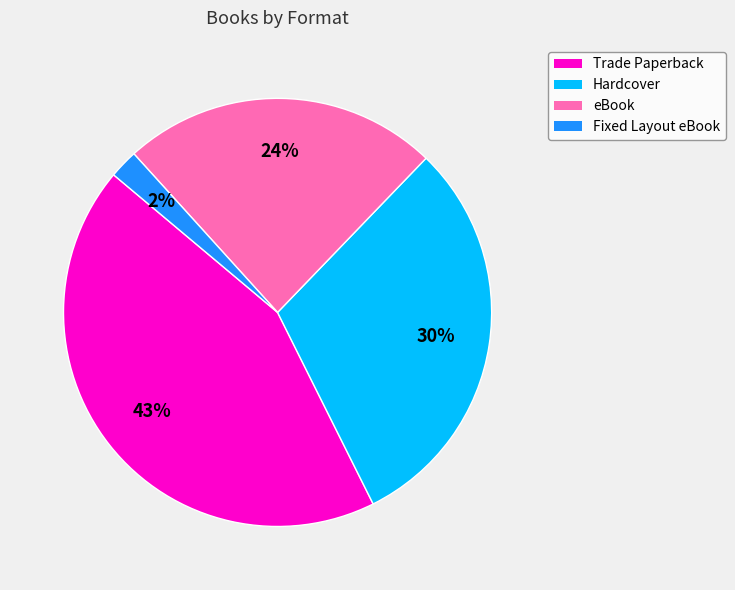

What percentage is the Trade Paperback slice, to the nearest percent?

43%